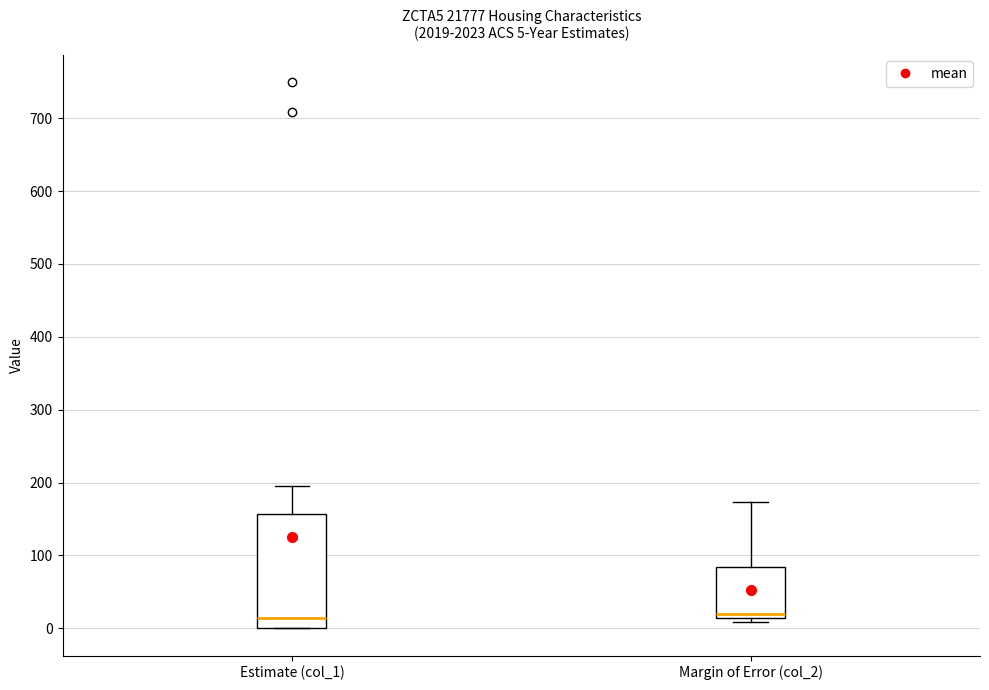

Comparing the boxes themselves (not the whiskers), which one is the tallest?

Estimate (col_1)